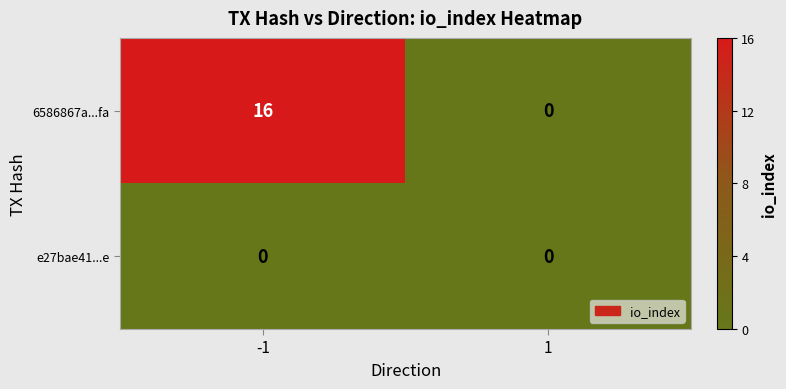

True or false: 6586867a...fa has a value of 16 at -1.

True